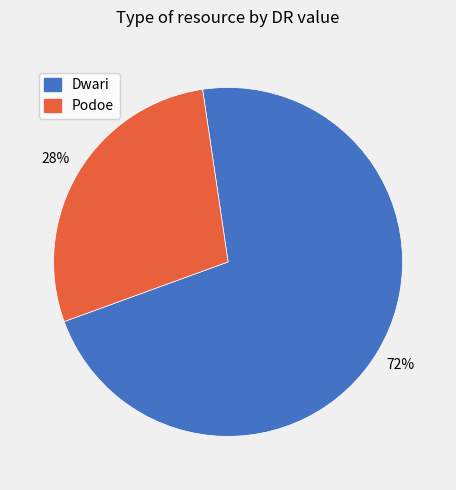

Is it true that Dwari is 72% of the pie?

True